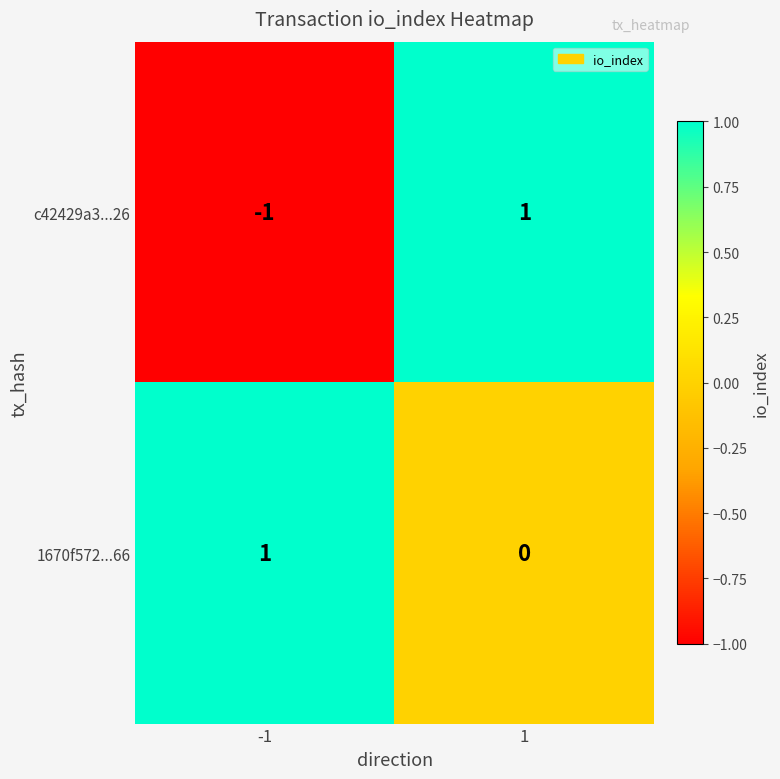

Reading left to right, what are all the values shown in this chart?

c42429a3...26: -1=-1	1=1
1670f572...66: -1=1	1=0